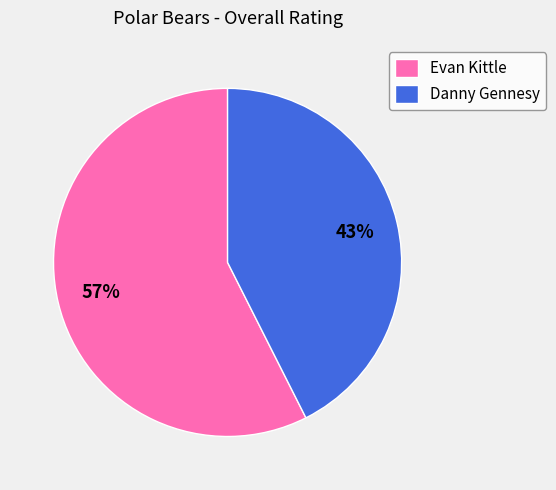

Is there a majority slice in this chart?

Yes